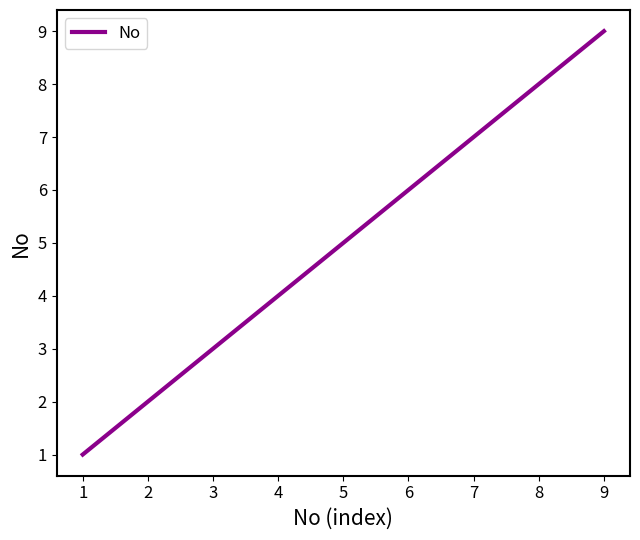

What is the minimum value shown in the chart?

1